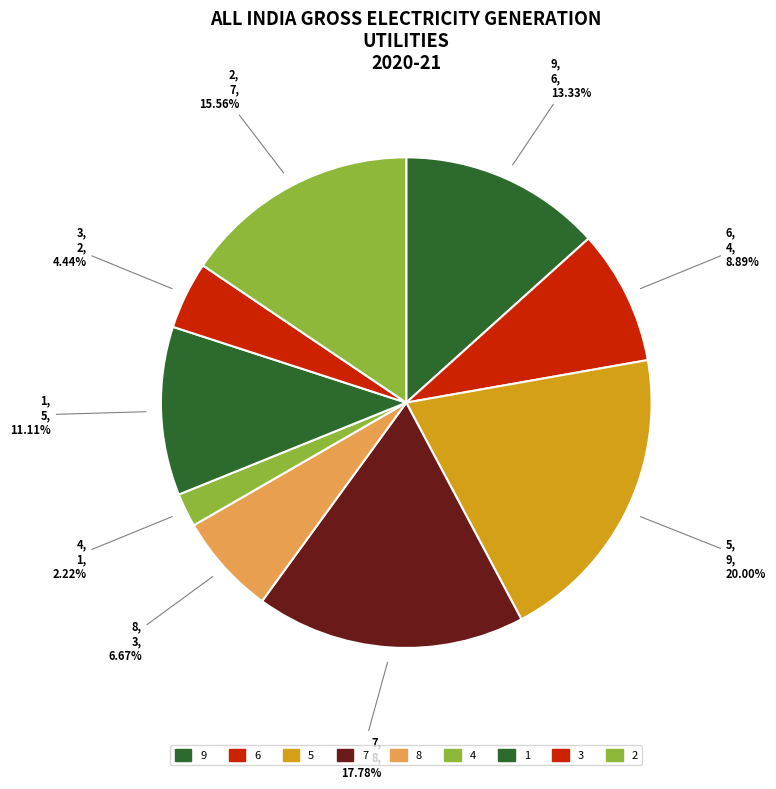

How many segments does this pie chart have?

9